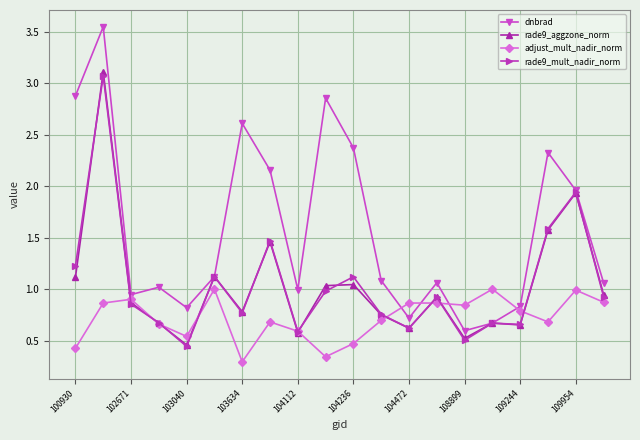

Which series has the largest total across all categories?

dnbrad